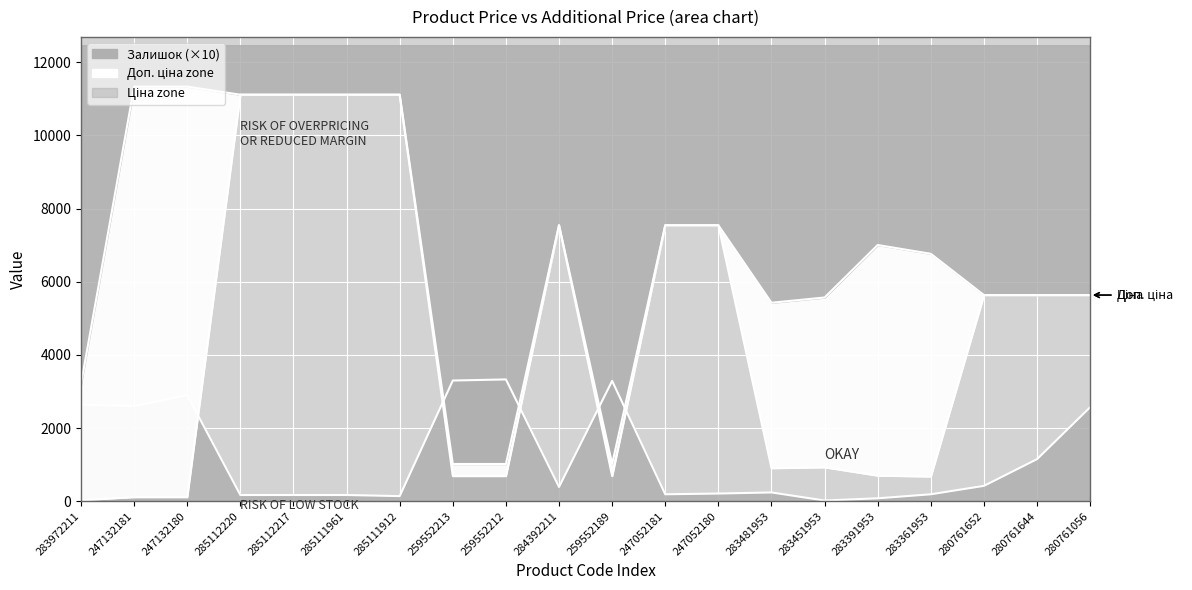

At how many categories does at least one series exceed 7374?

9